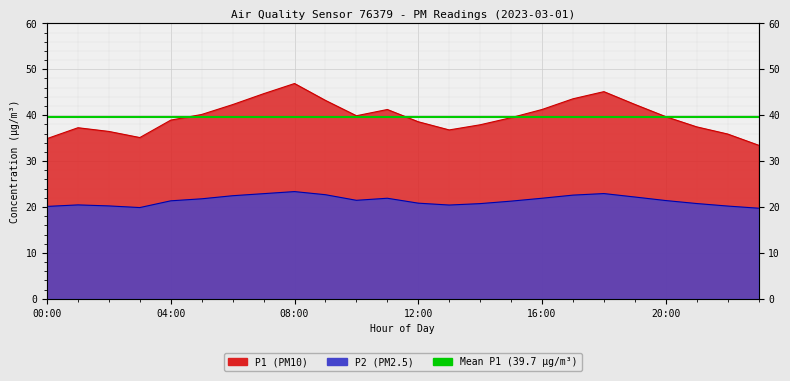

At which category does P1 reach its first local peak?

01:00